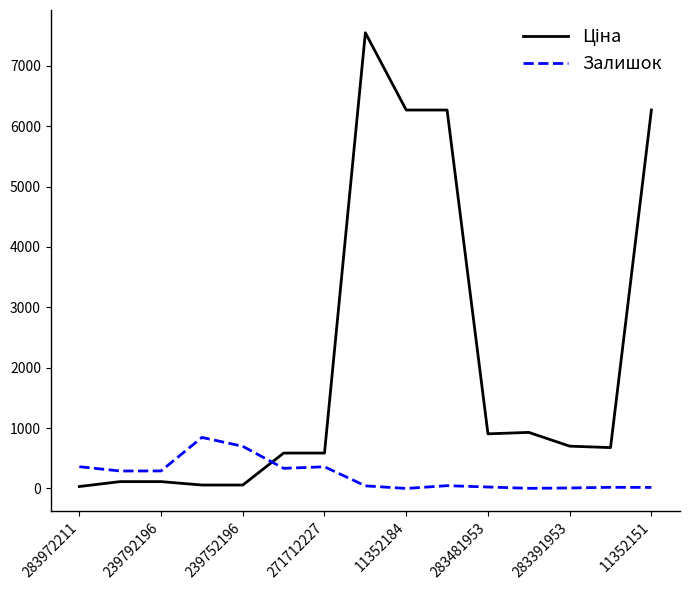

What is the total value across all series at 11352184?

6266.7